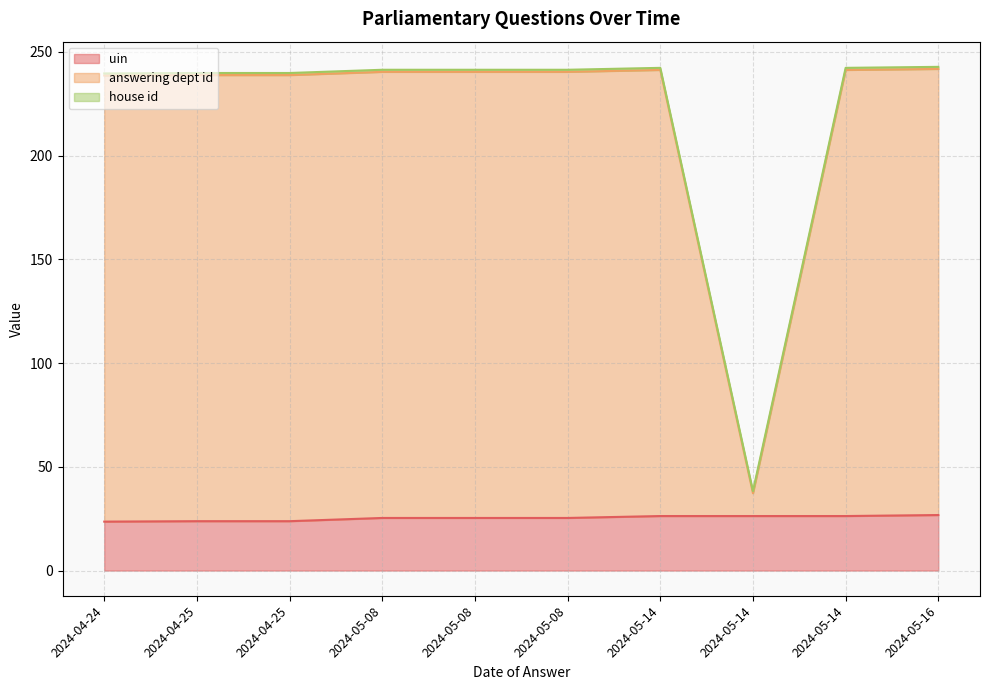

Does the chart have visible grid lines?

Yes